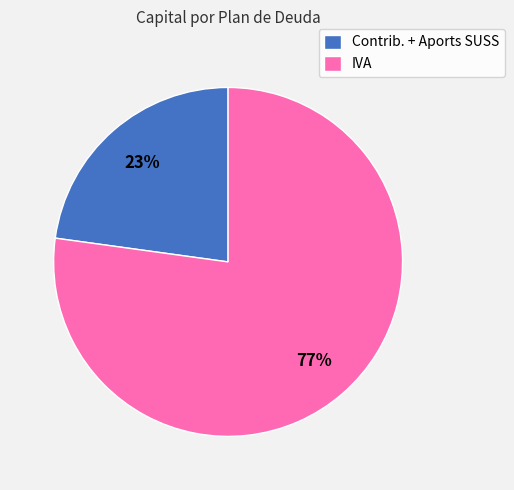

To the nearest percent, what percentage of the pie is Contrib. + Aports SUSS?

23%